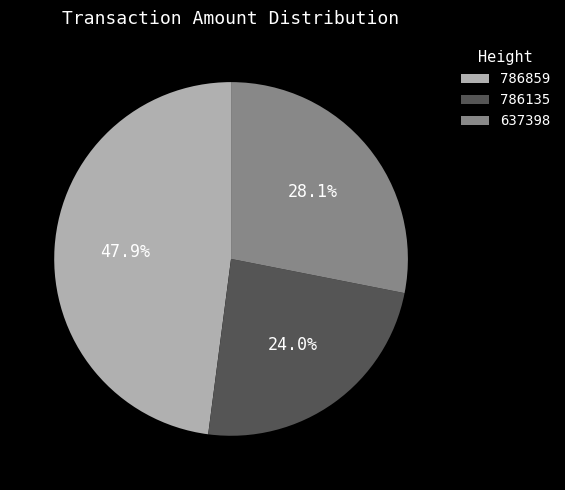

To the nearest percent, what percentage of the pie is 786135?

24%